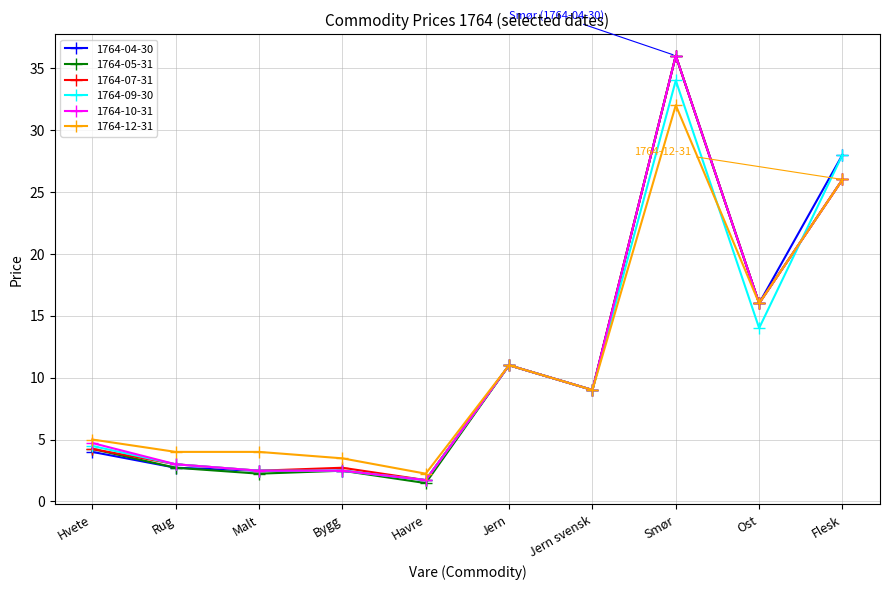

At which label does 1764-05-31 first exceed 9?

Jern